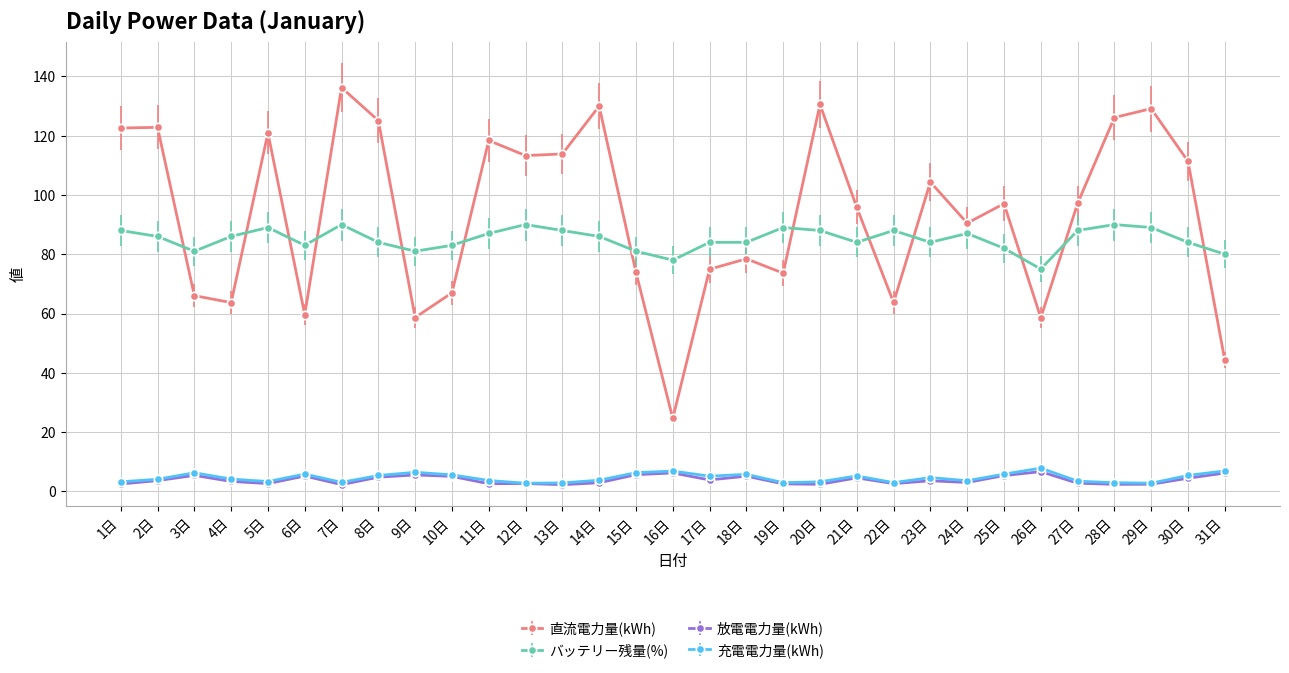

True or false: 充電電力量(kWh) has more than 0 interior local peaks.

True